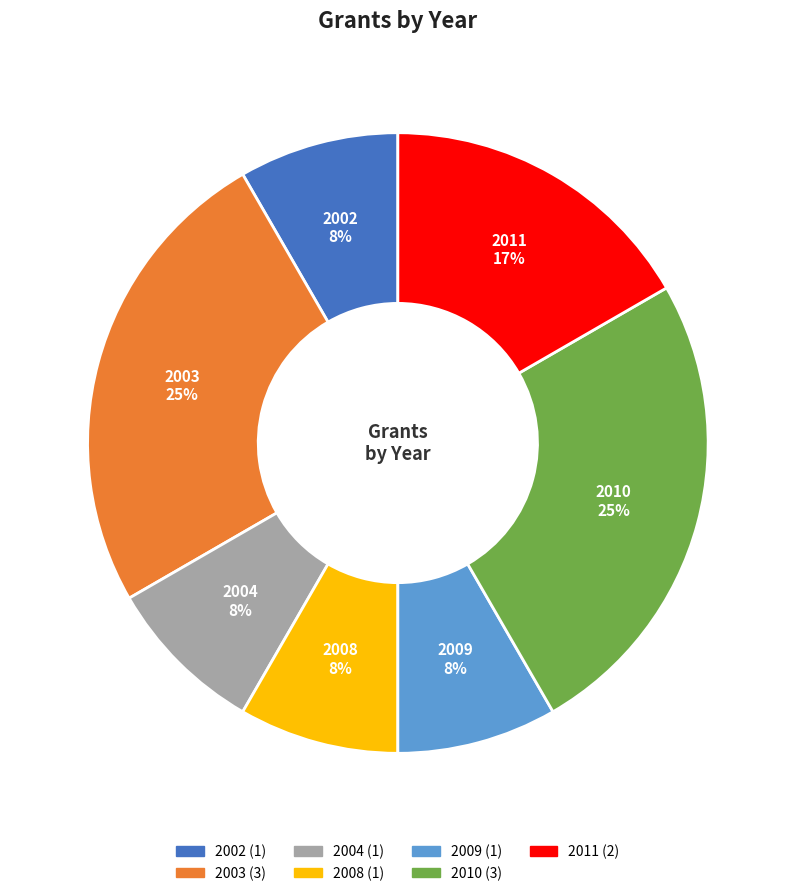

To the nearest percent, what portion does 2011 represent?

17%